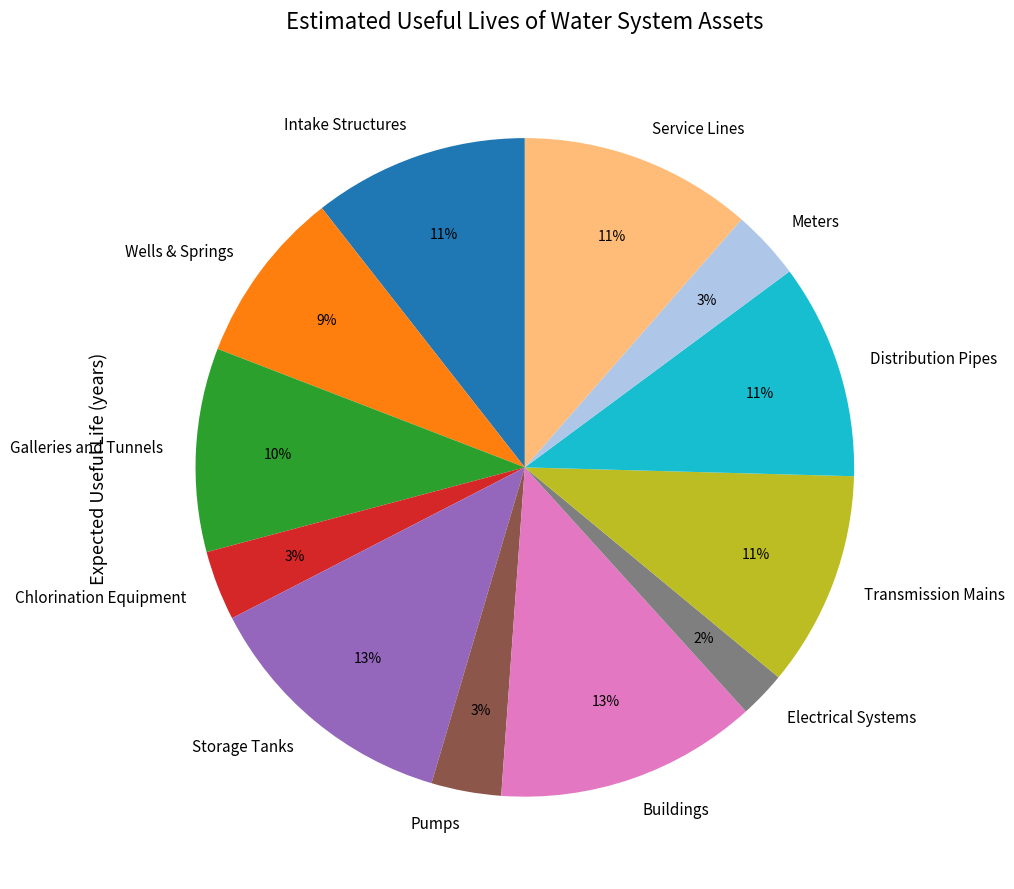

Does Service Lines represent more than half of the total?

No